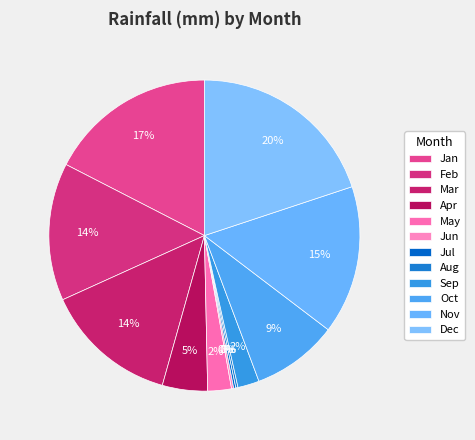

Rank the categories by value from lowest to highest.

Jun, Jul, Aug, Sep, May, Apr, Oct, Mar, Feb, Nov, Jan, Dec